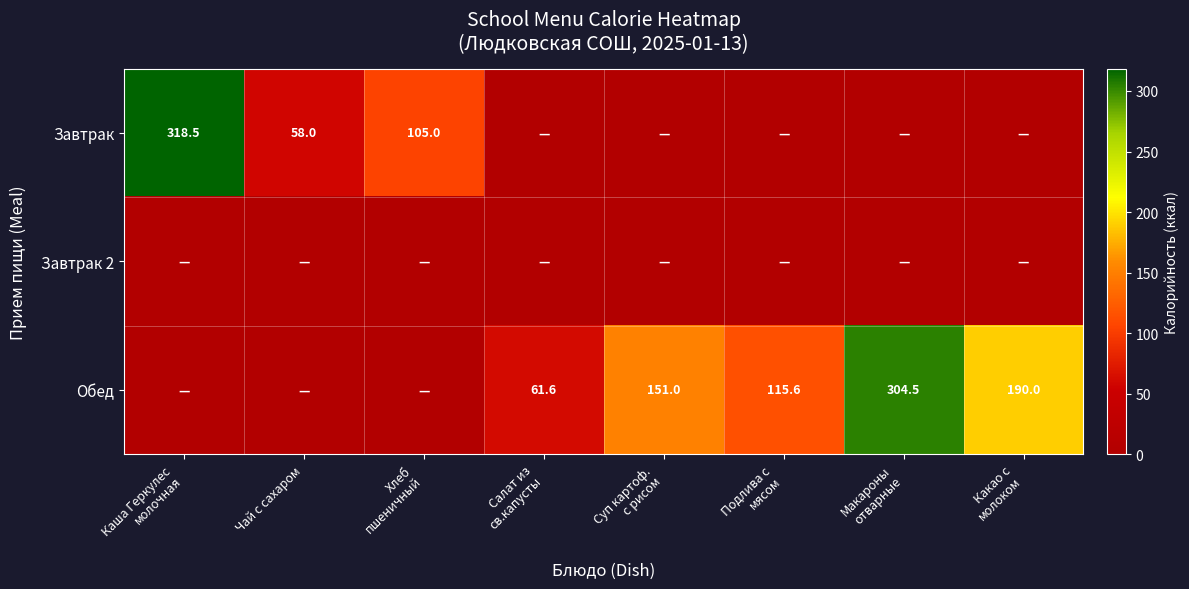

The value of Завтрак at Чай с сахаром is 35.2. True or false?

False